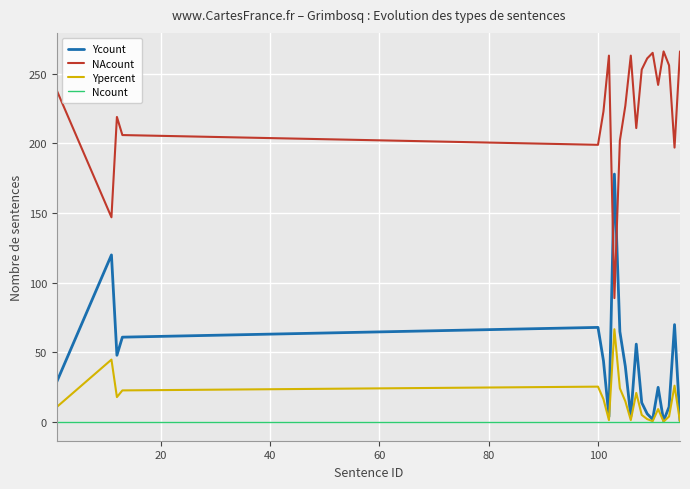

In NAcount, how many points are lower than both neighbors (excluding endpoints)?

6